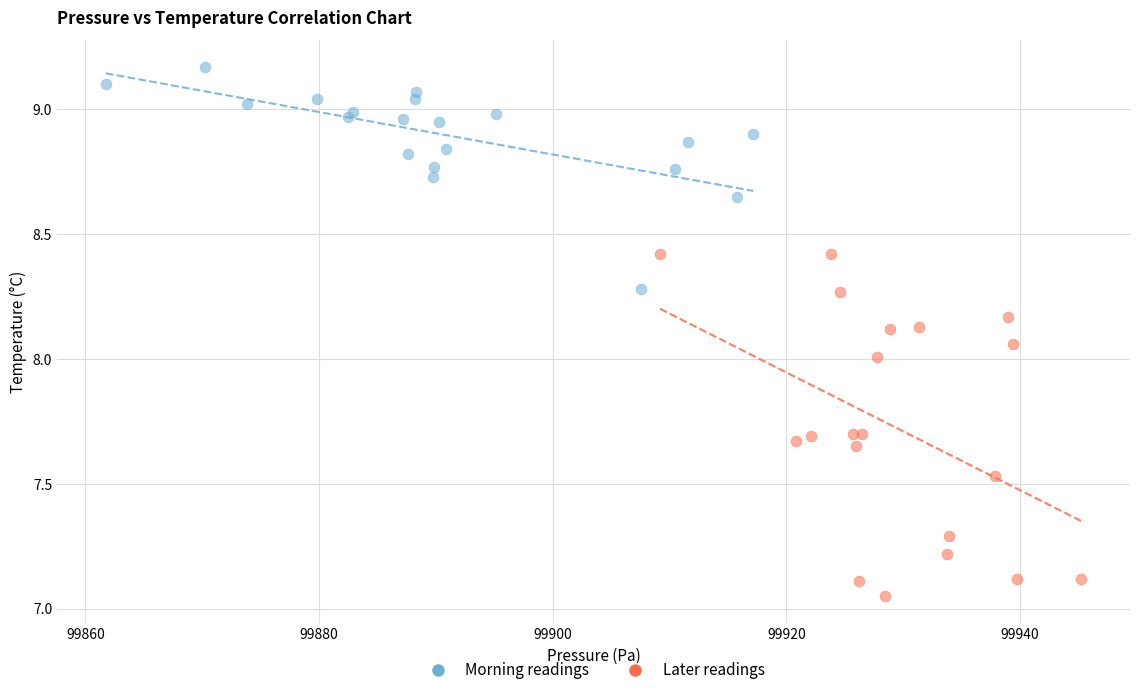

Which series has the largest Y range (max minus min)?

Later readings